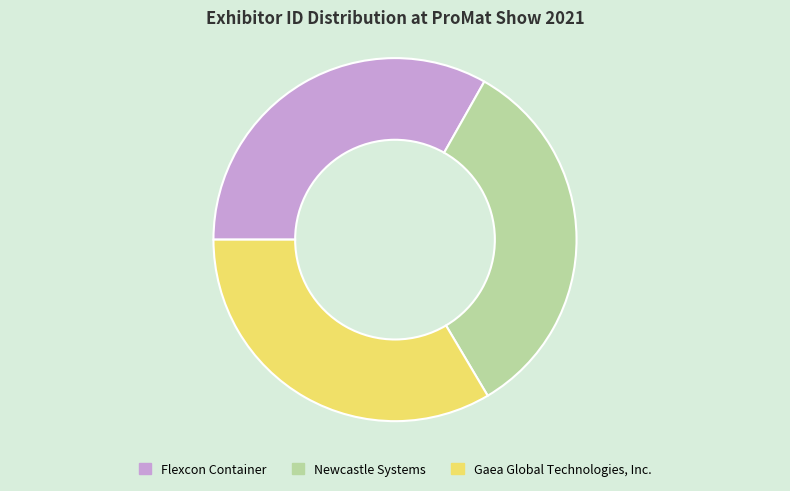

Is the sum of Flexcon Container and Gaea Global Technologies, Inc. greater than half?

Yes